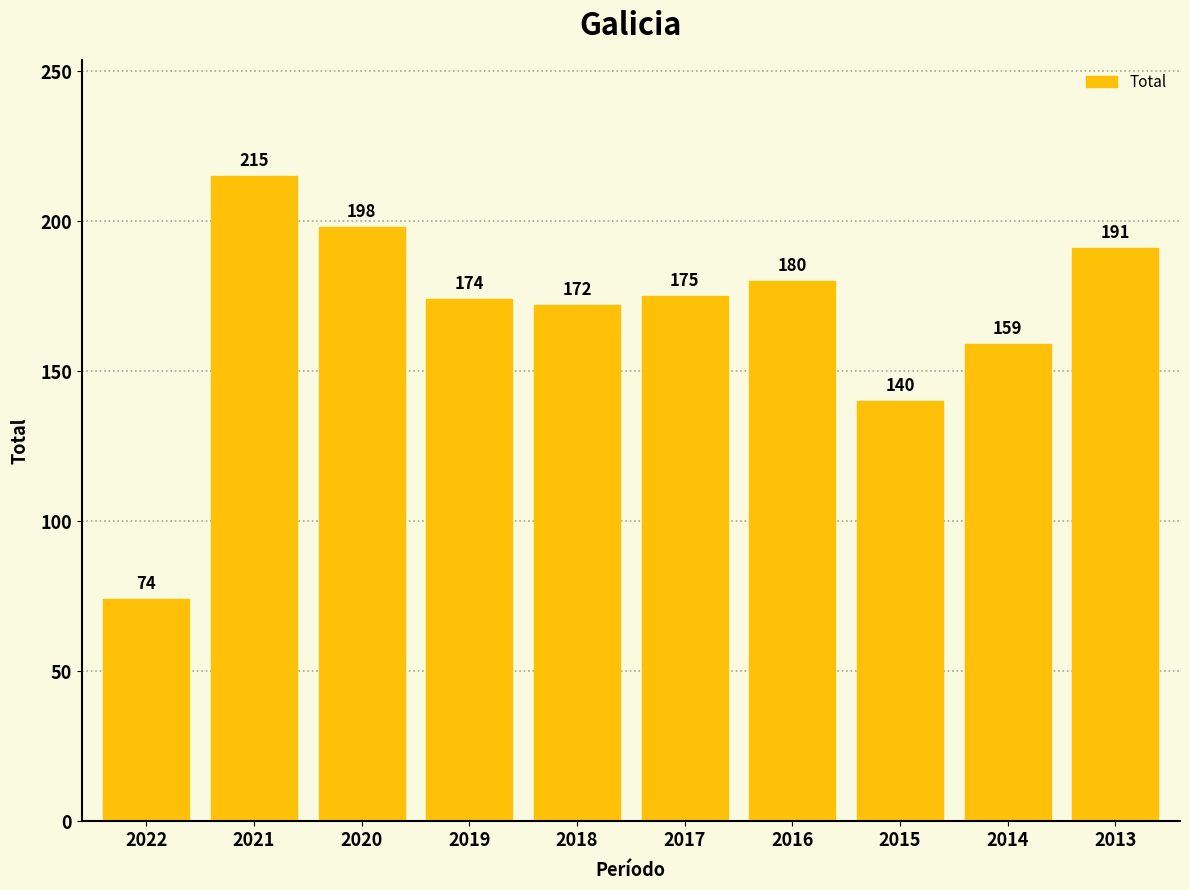

At which category does the chart reach its peak across all series?

2021